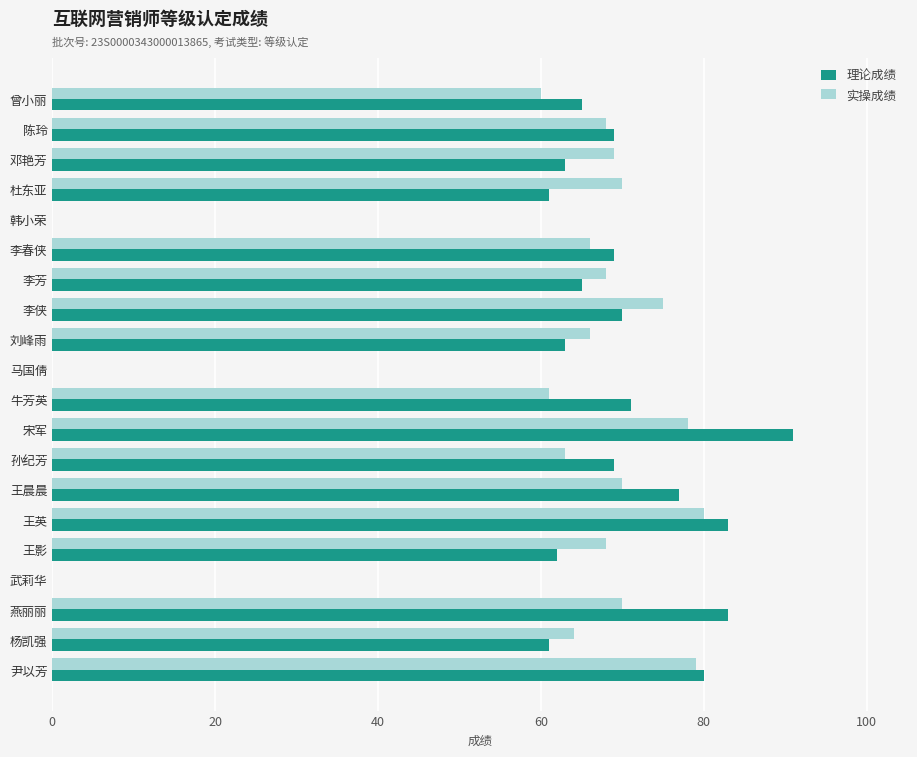

The value of 理论成绩 at 杨凯强 is 61. True or false?

True